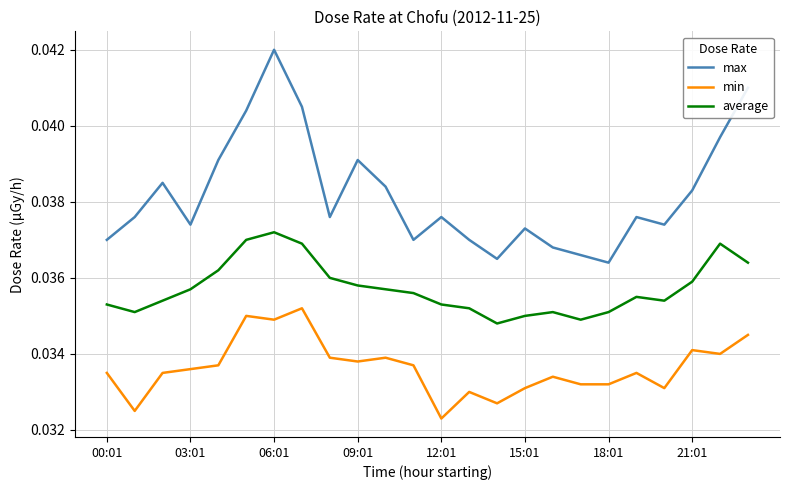

Which series has the largest range (max minus min)?

max